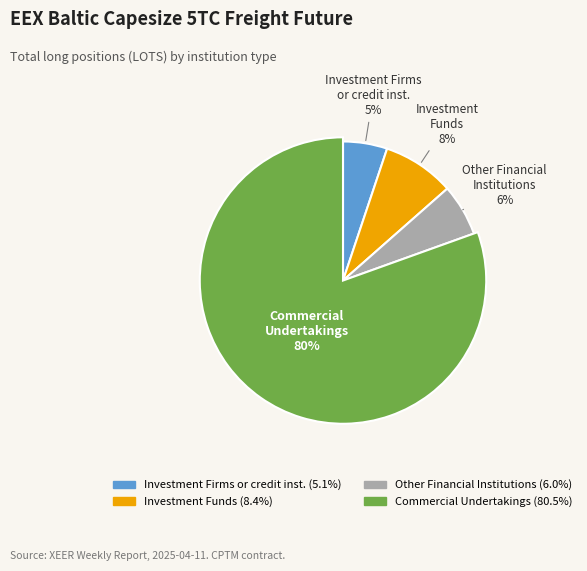

What is the total percentage of Commercial Undertakings and Investment Firms or credit institutions?

85.6%